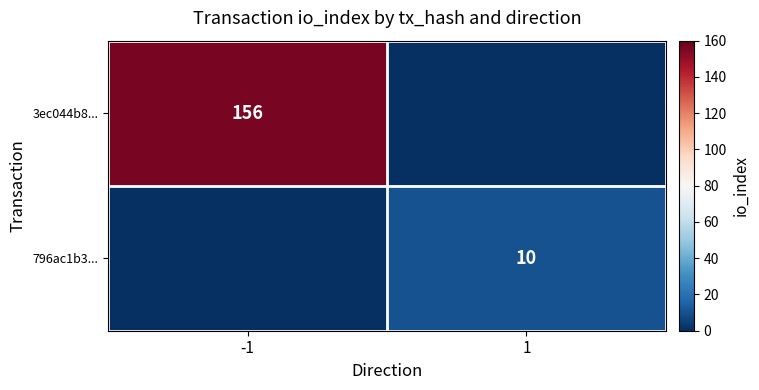

True or false: 796ac1b3... has a value of 16 at 1.

False